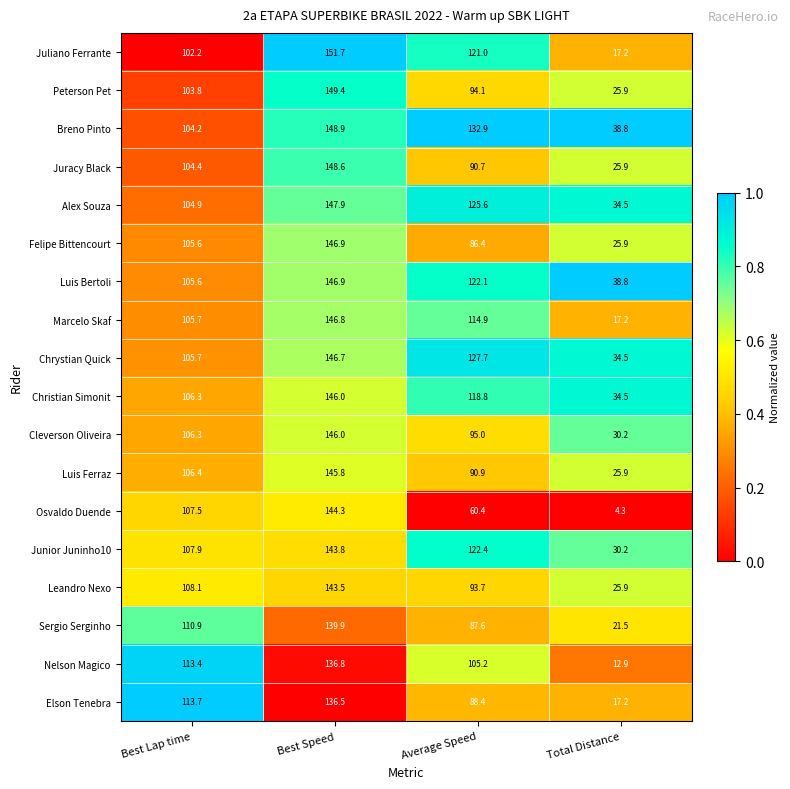

Between Best Speed and Average Speed, which series saw the biggest shift?

Osvaldo Duende